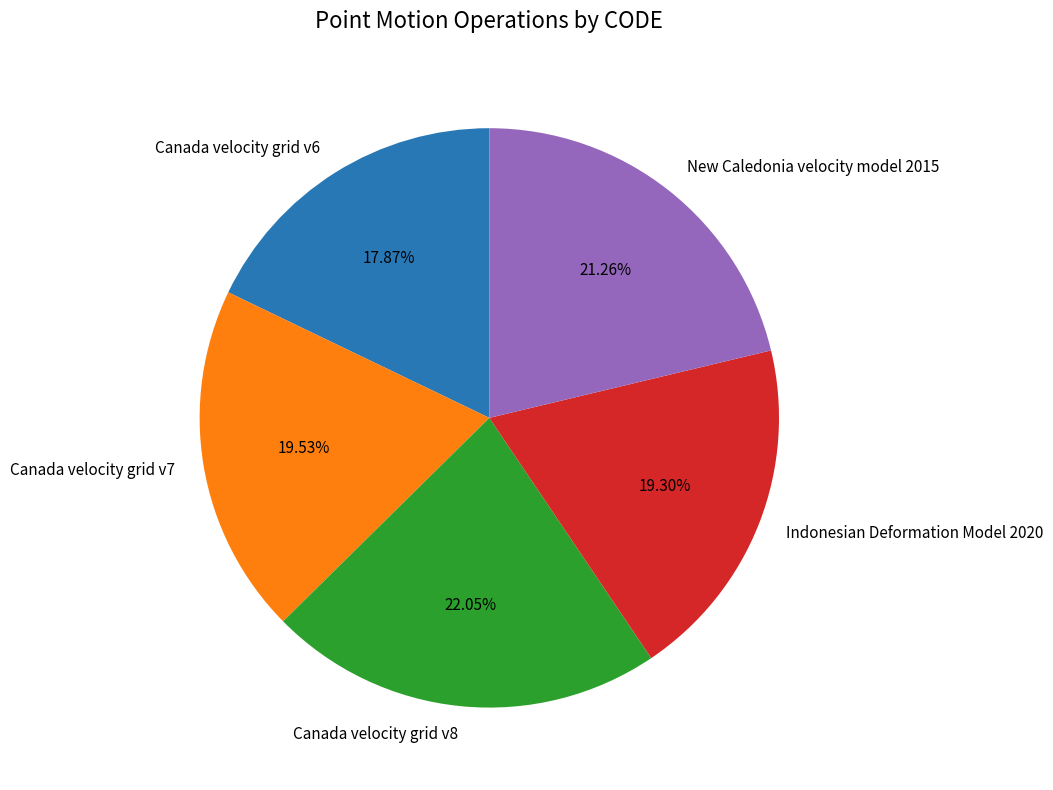

True or false: New Caledonia velocity model 2015 accounts for 7% of the total.

False